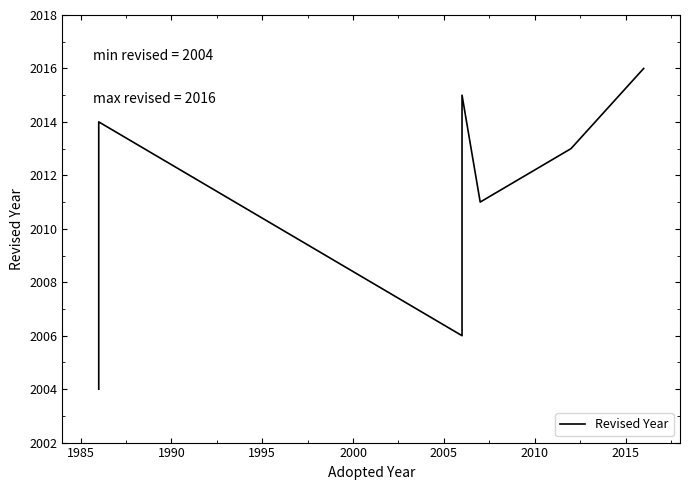

The value at 2015 is 3054. True or false?

False